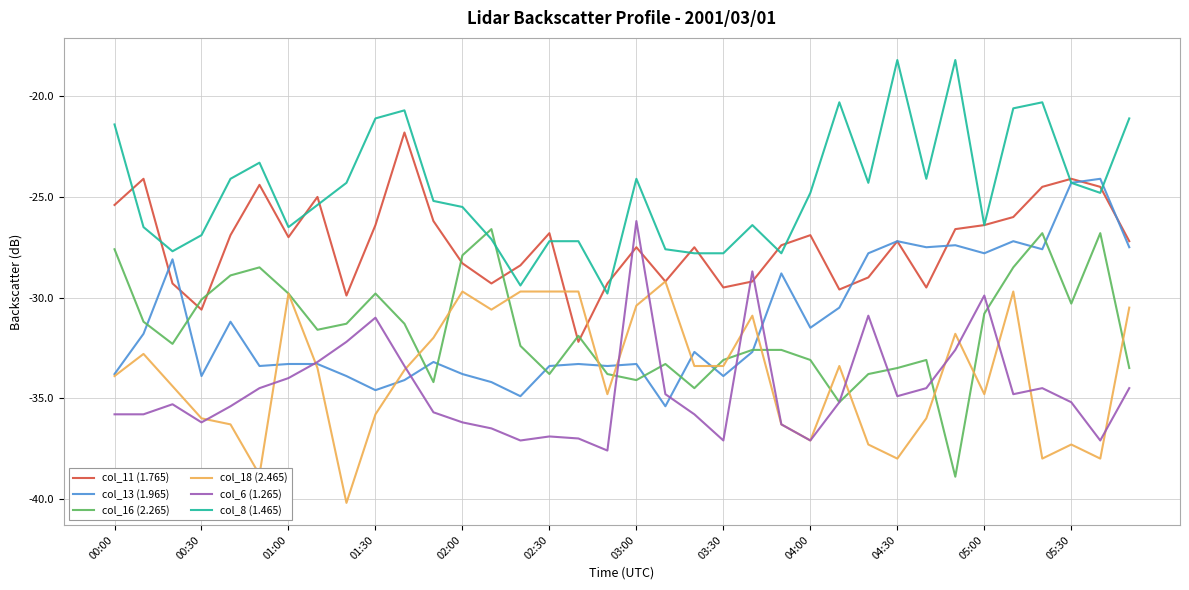

What is the lowest value of the col_11 (1.765) series?

-32.2